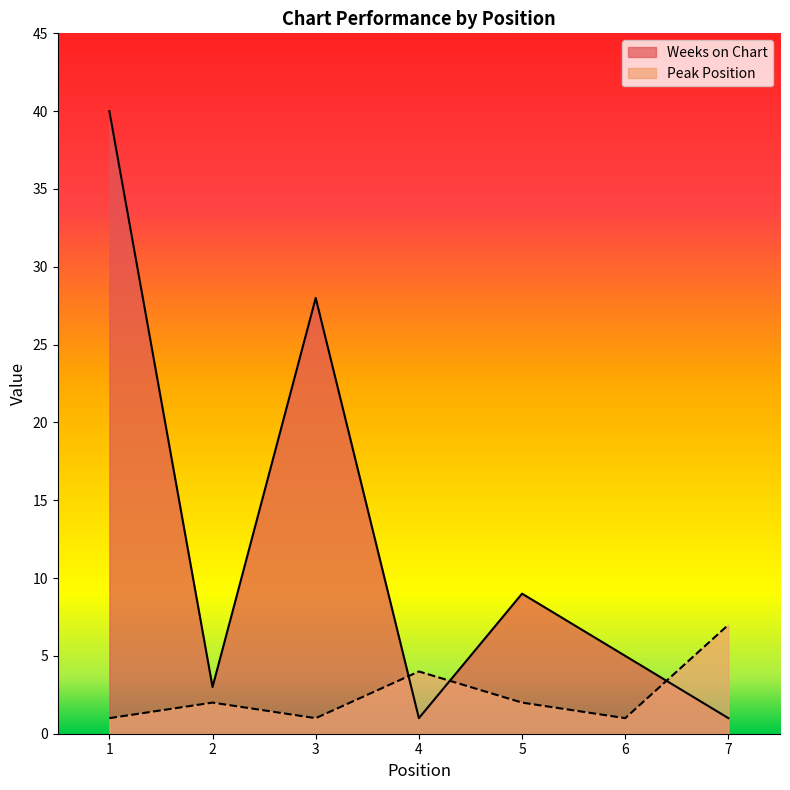

In Peak Position, how many points are lower than both neighbors (excluding endpoints)?

2